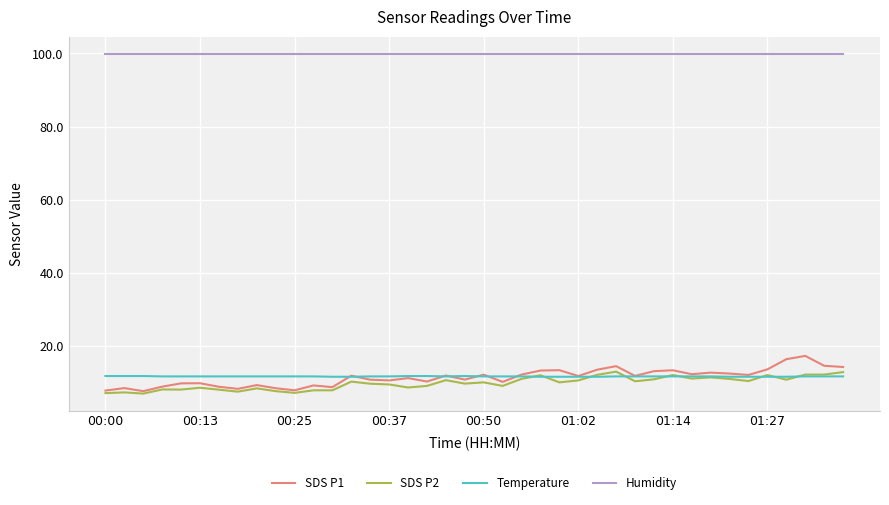

Which series has the widest spread of values?

SDS P1